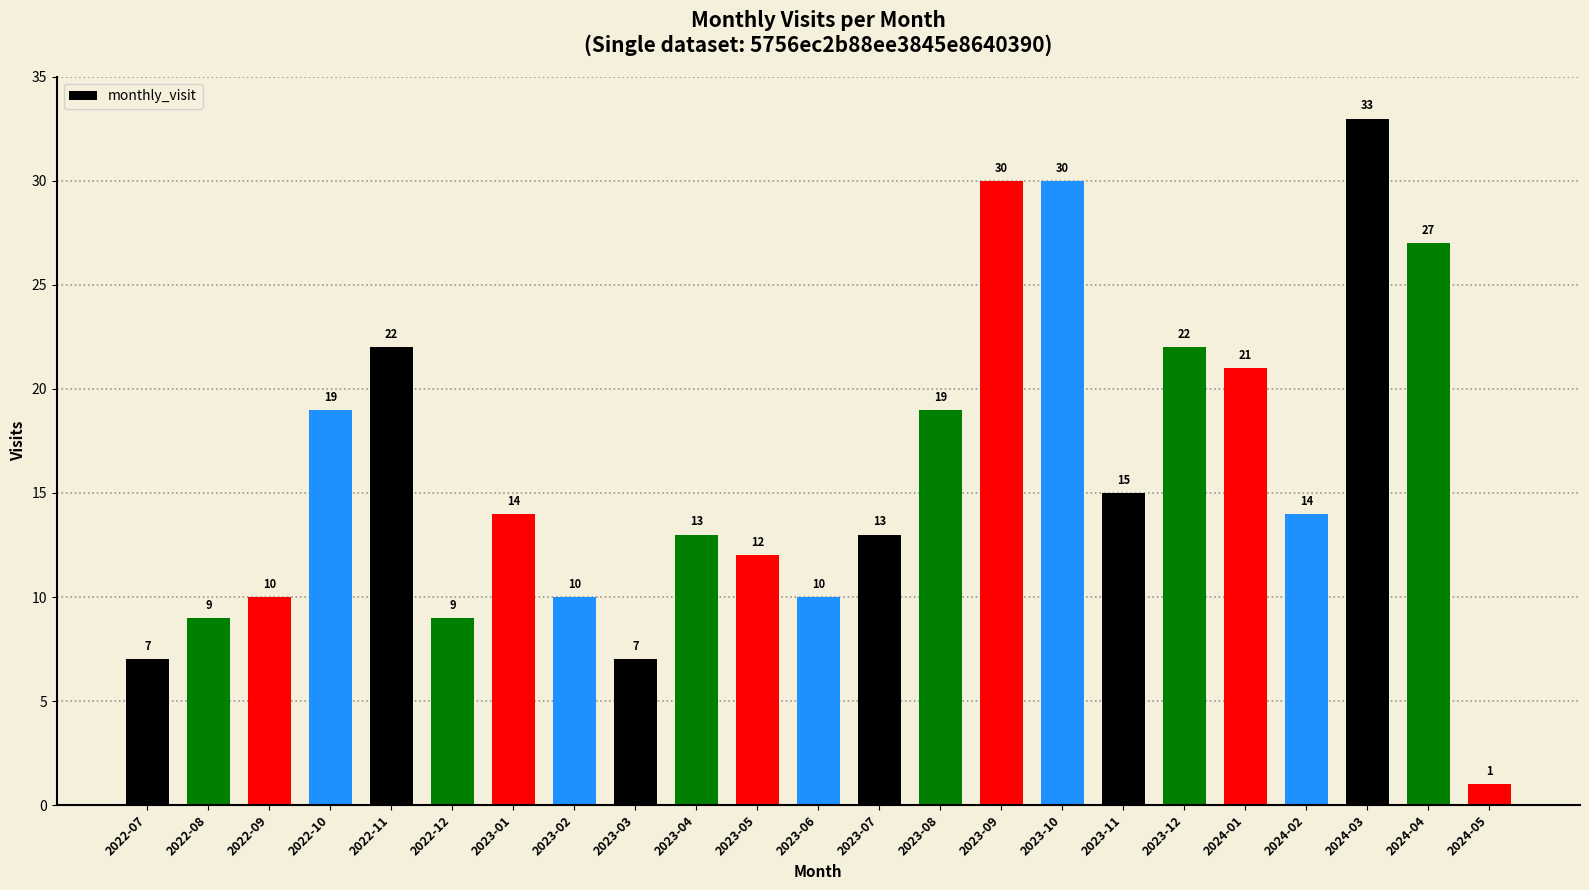

What is the label of the 5th bar from the left?

2022-11